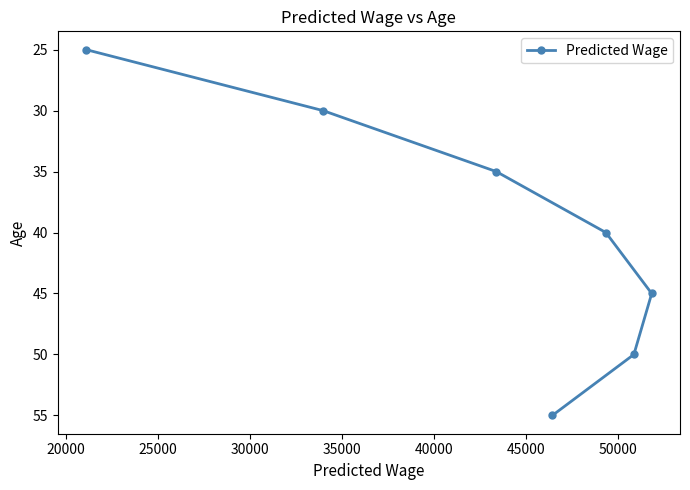

True or false: there are more than 1 points higher than both neighbors.

False